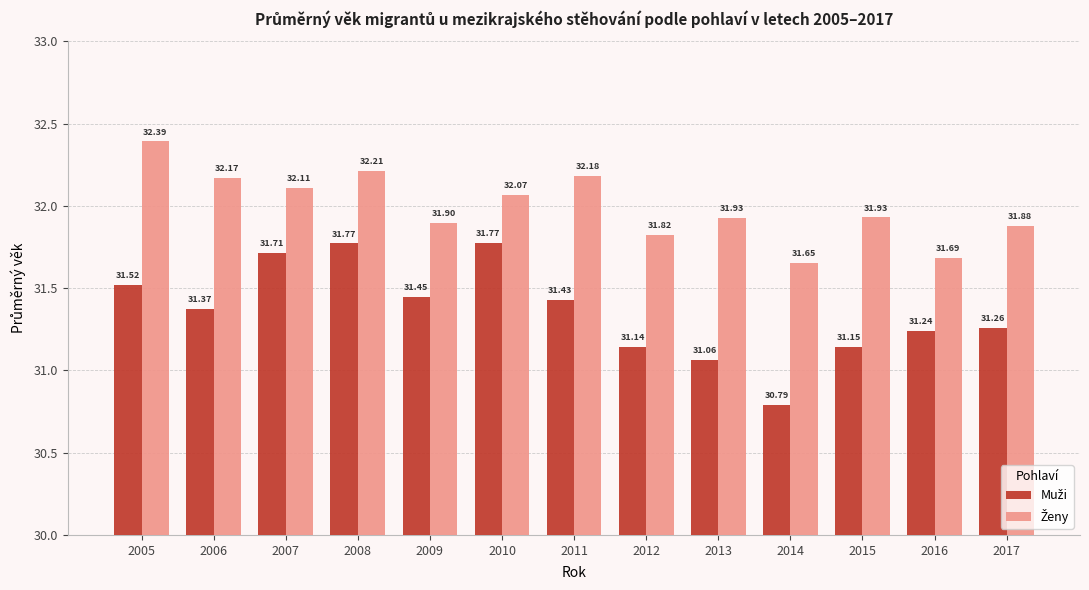

Are the bars horizontal?

No